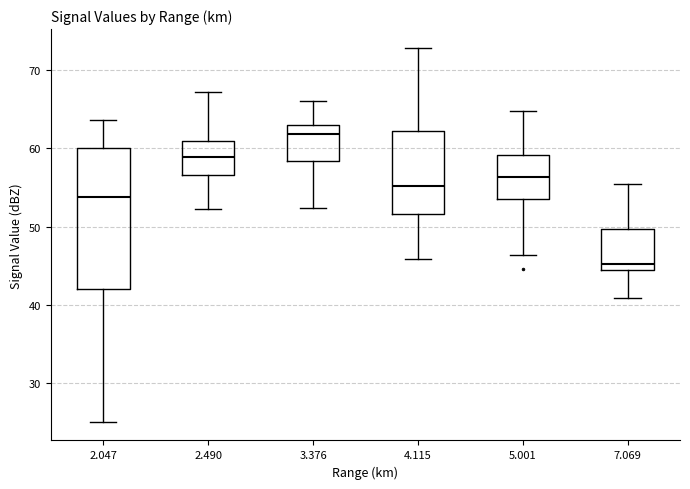

Reading left to right, transcribe this box plot: for each box, give where its median line is, the range the box spans, and where its two whiskers end, as read against the y-axis. The values are not printed on the chart, so give them approximately, as read against the axis.

2.047: median 54, box 42 to 60, whiskers 25 to 64
2.490: median 59, box 57 to 61, whiskers 52 to 67
3.376: median 62, box 58 to 63, whiskers 52 to 66
4.115: median 55, box 52 to 62, whiskers 46 to 73
5.001: median 56, box 54 to 59, whiskers 46 to 65
7.069: median 45, box 44 to 50, whiskers 41 to 56